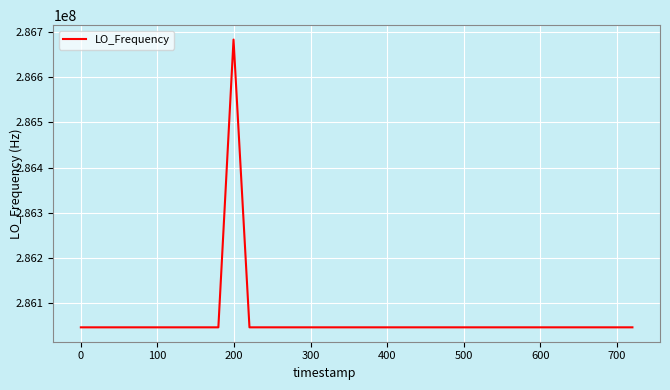

Count the number of categories in the chart.

40